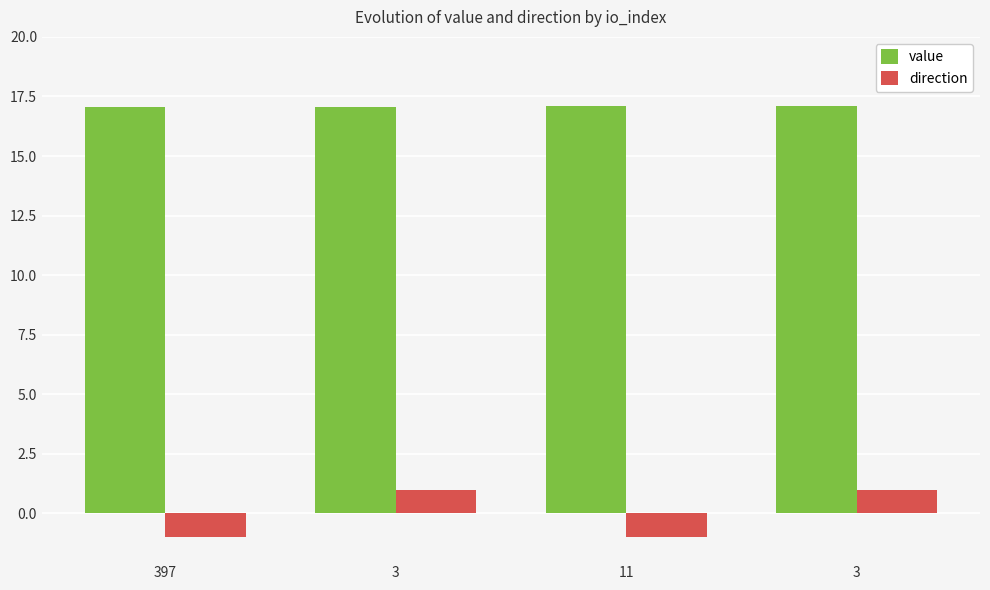

Rank the series by their maximum value, from highest to lowest.

value, direction